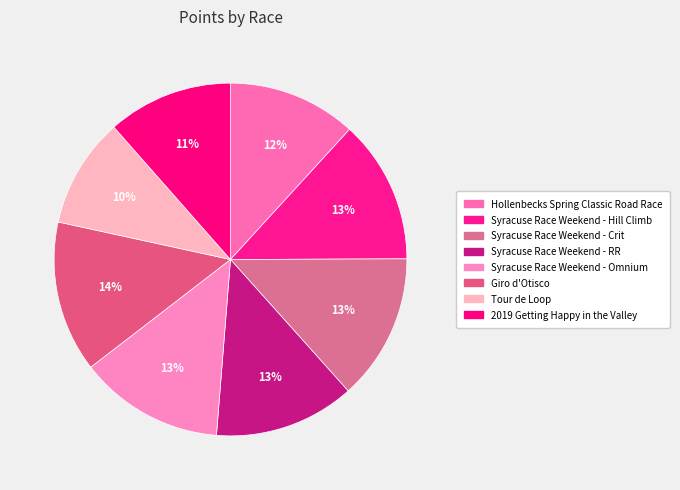

How many segments does this pie chart have?

8